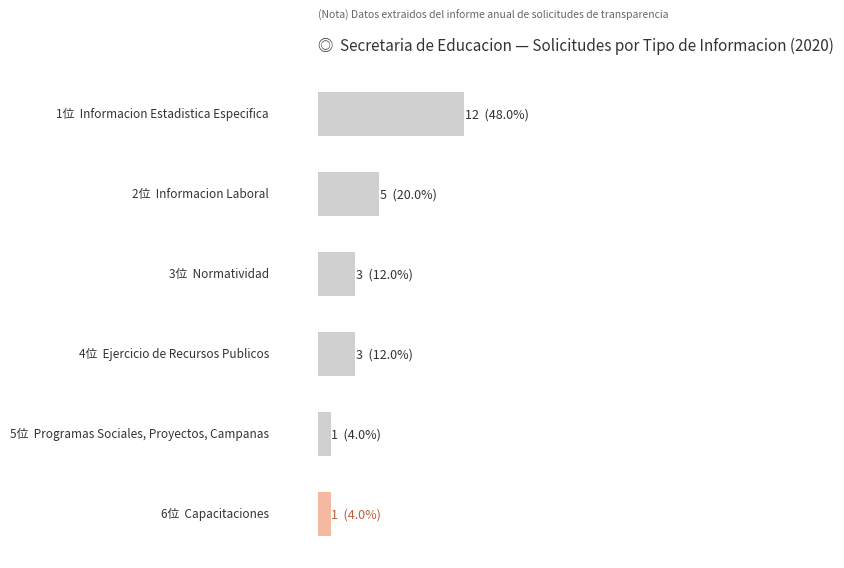

List the labels in order of value, smallest first.

4, 5, 2, 3, 1, 0